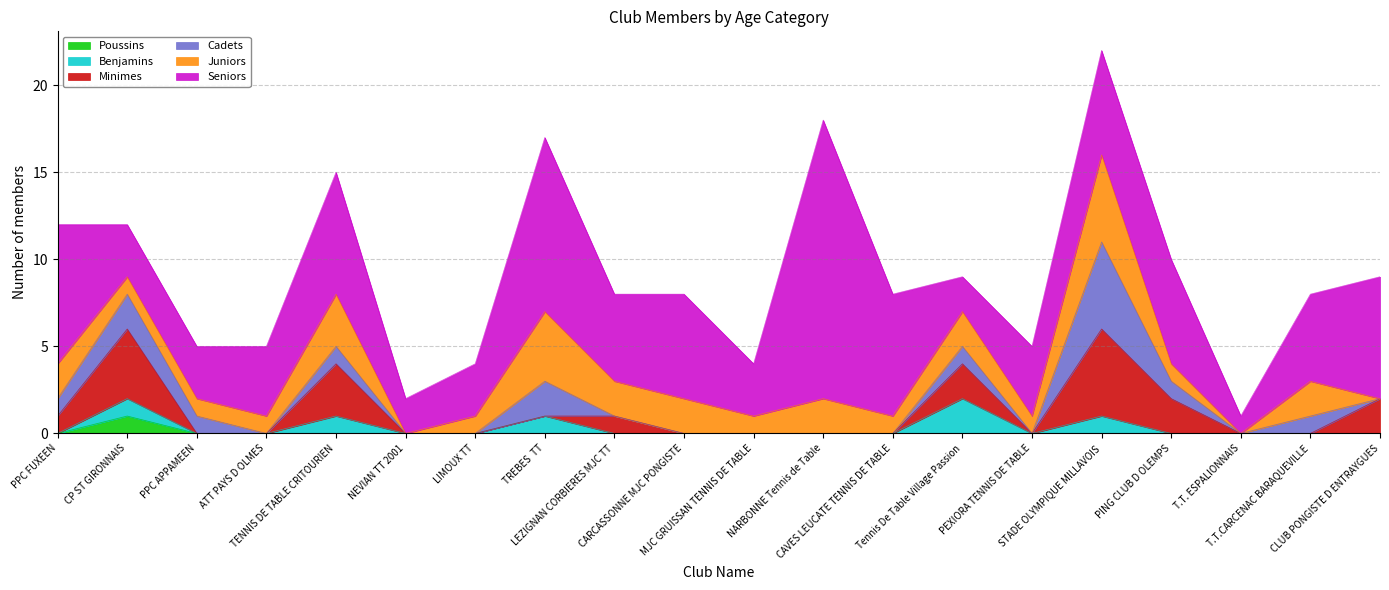

Which has a higher value, CAVES LEUCATE TENNIS DE TABLE or TENNIS DE TABLE CRITOURIEN?

CAVES LEUCATE TENNIS DE TABLE